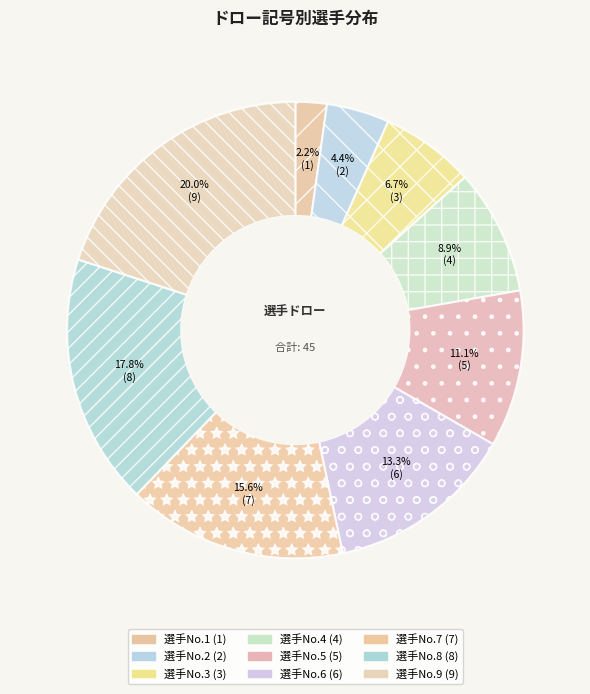

Is it true that 選手No.7 is 2% of the pie?

False